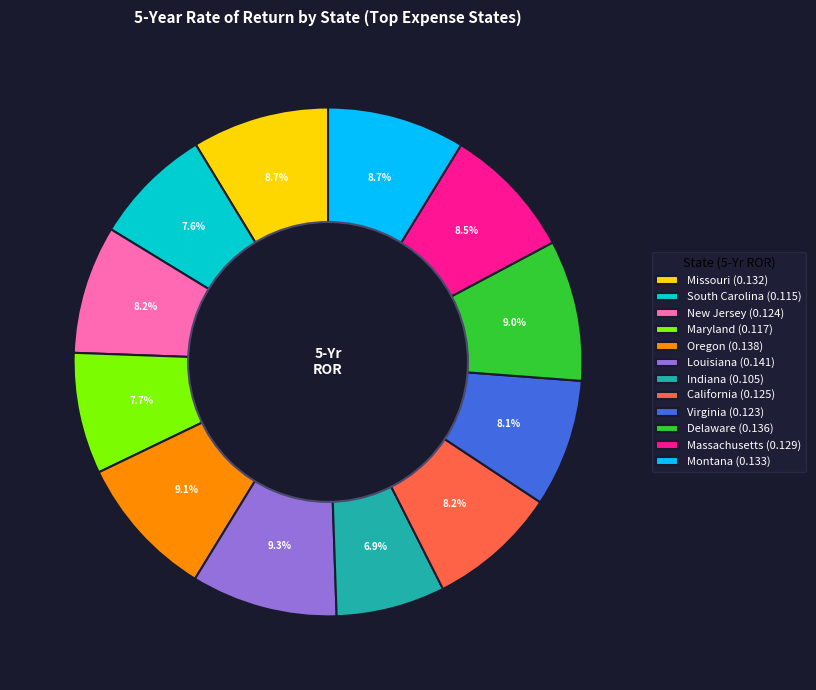

Does Indiana (0.105) account for over 50% of the chart?

No